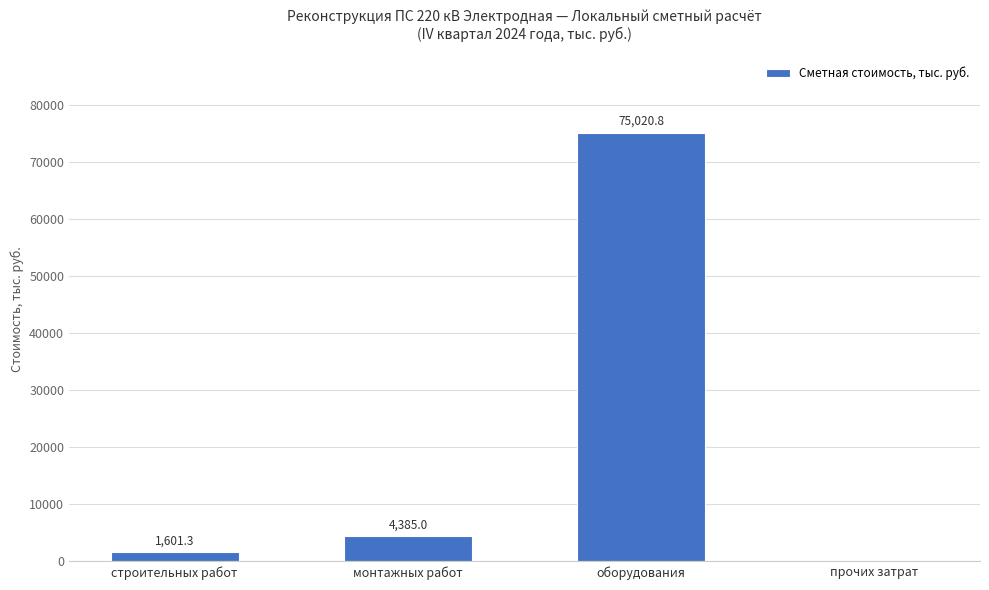

What is the change in value from монтажных работ to прочих затрат?

-4385.0